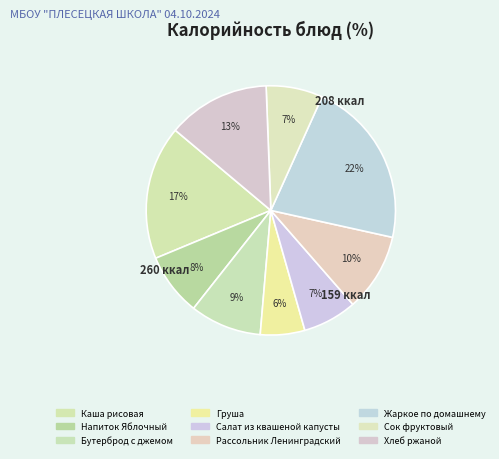

Rank the categories by value from lowest to highest.

Груша, Салат из квашеной капусты, Сок фруктовый, Напиток Яблочный, Бутерброд с джемом, Рассольник Ленинградский, Хлеб ржаной, Каша рисовая, Жаркое по домашнему